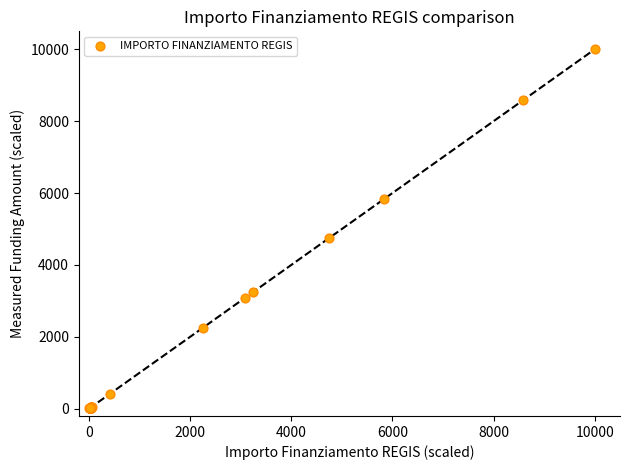

What Y value in the scatter plot is closest to 5005?

4750.0